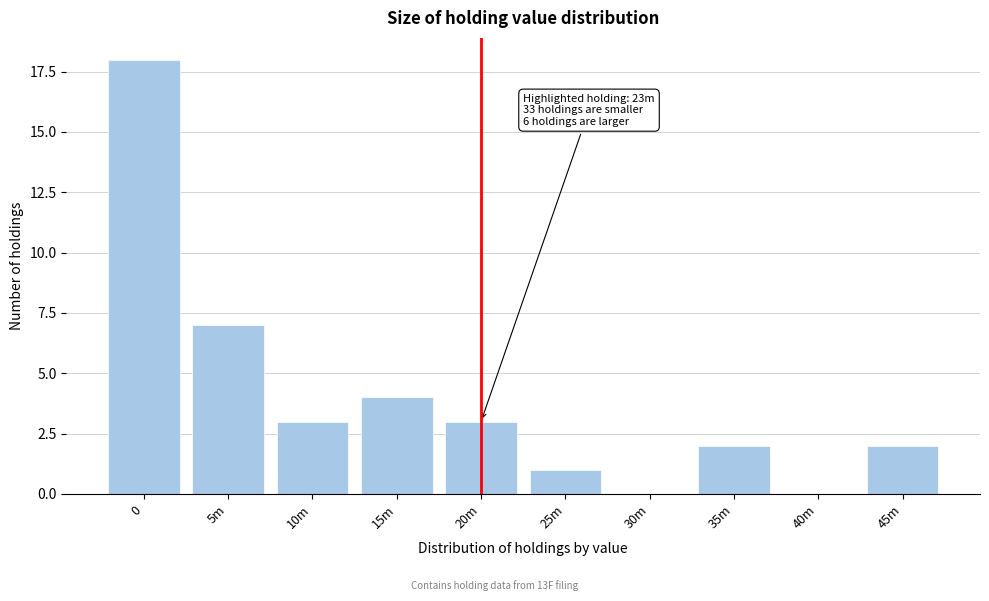

Reading left to right, what are all the values shown in this chart?

0=18	5m=7	10m=3	15m=4	20m=3	25m=1	30m=0	35m=2	40m=0	45m=2